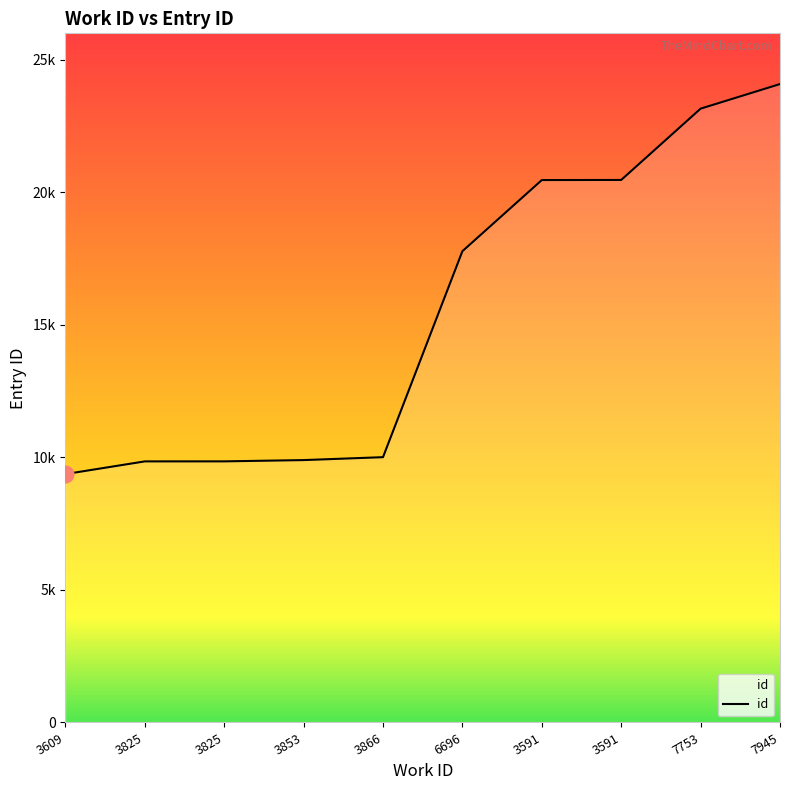

What is the greatest value displayed?

24086